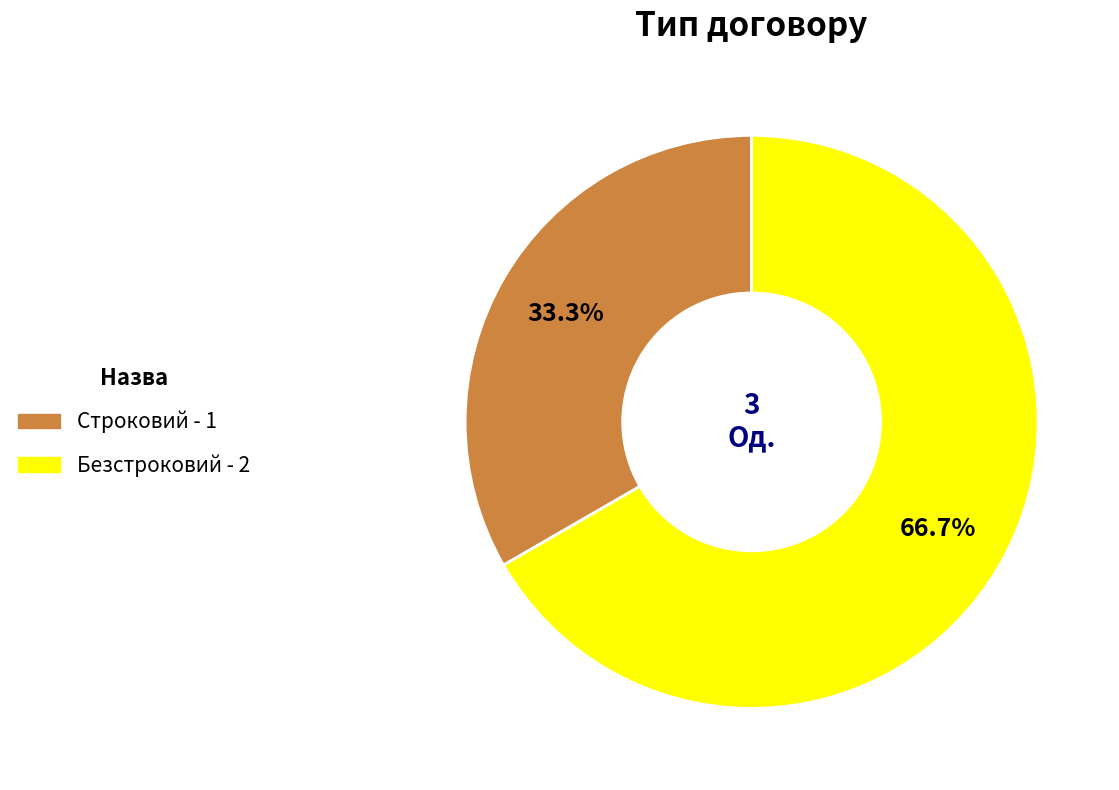

Is it true that Строковий is 40% of the pie?

False